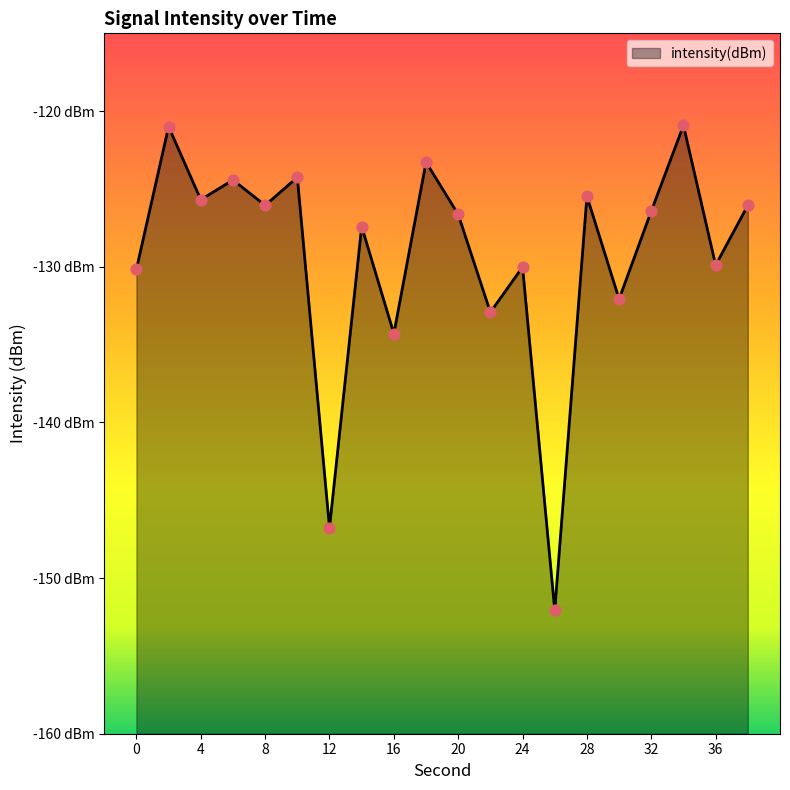

Between 22 and 18, which is larger?

18